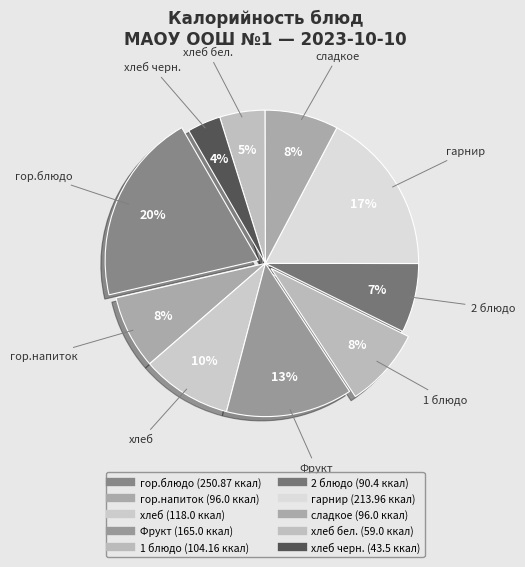

Count the number of slices in the pie.

10